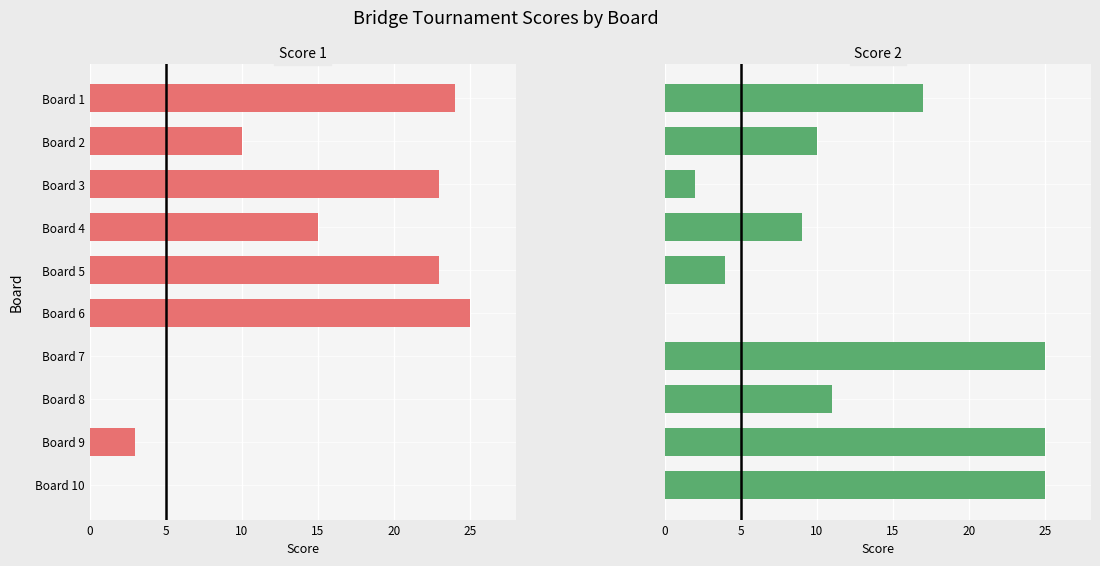

What is the maximum value for Score 2?

25